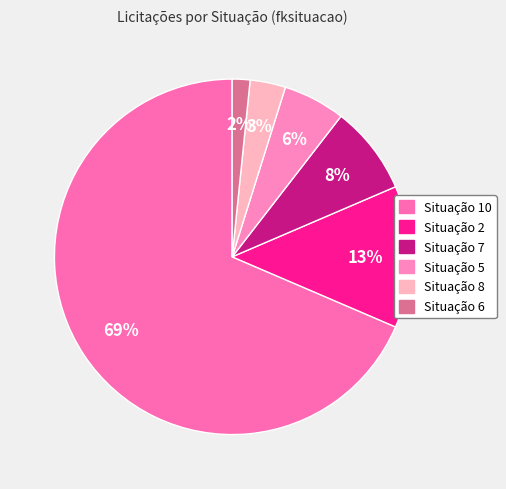

What is the largest slice in the pie chart?

Situação 10